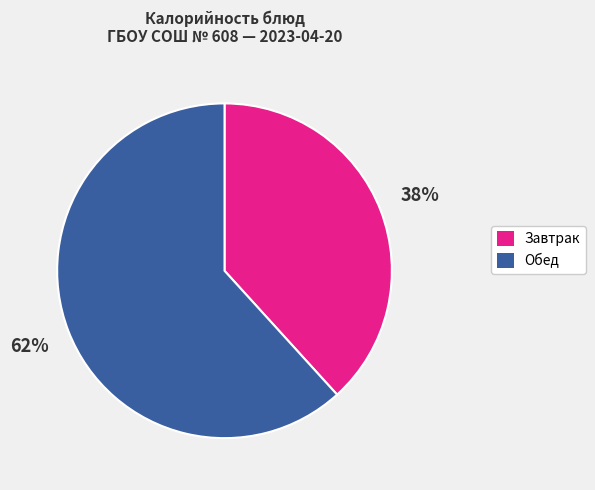

To the nearest percent, what is the average slice percentage?

50%